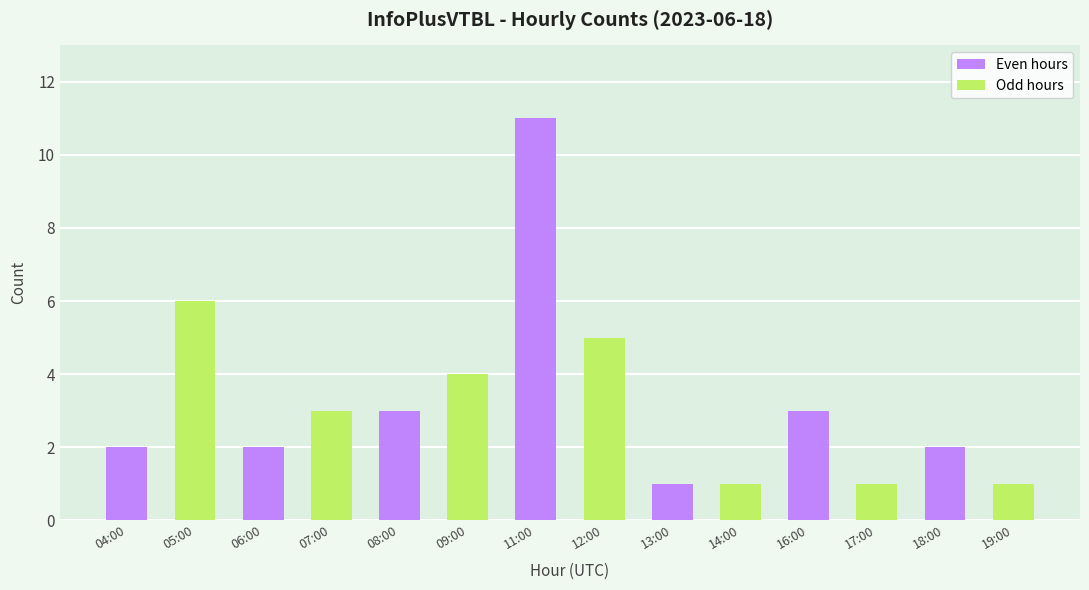

Which category has the highest value across all series?

11:00